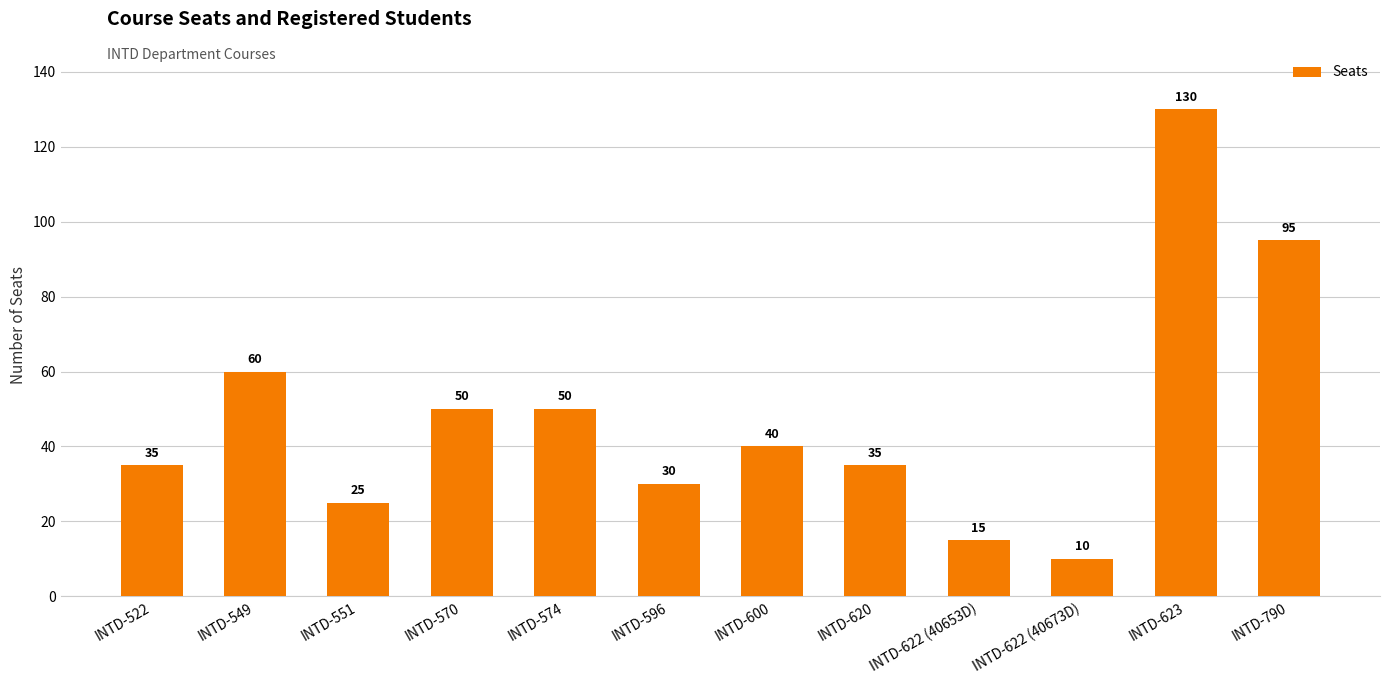

The value at INTD-622 (40653D) is 4. True or false?

False